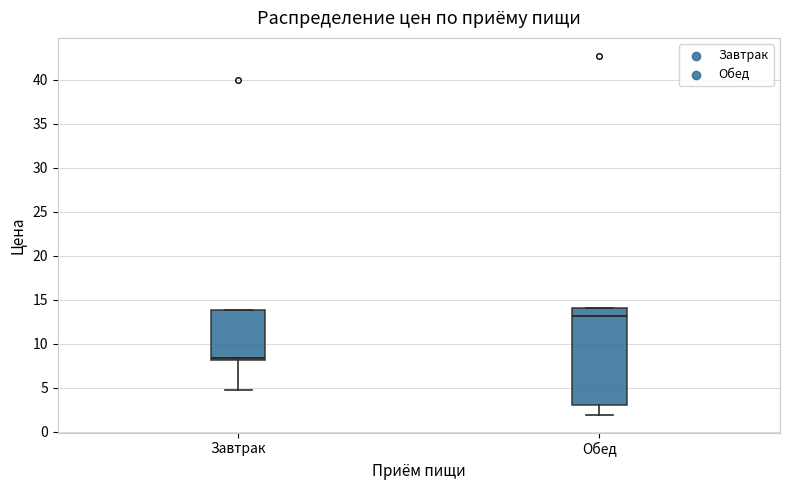

Reading left to right, transcribe this box plot: for each box, give where its median line is, the range the box spans, and where its two whiskers end, as read against the y-axis. The values are not printed on the chart, so give them approximately, as read against the axis.

Завтрак: median 8.5, box 8.0 to 14.0, whiskers 4.5 to 14.0
Обед: median 13.0, box 3.0 to 14.0, whiskers 2.0 to 14.0